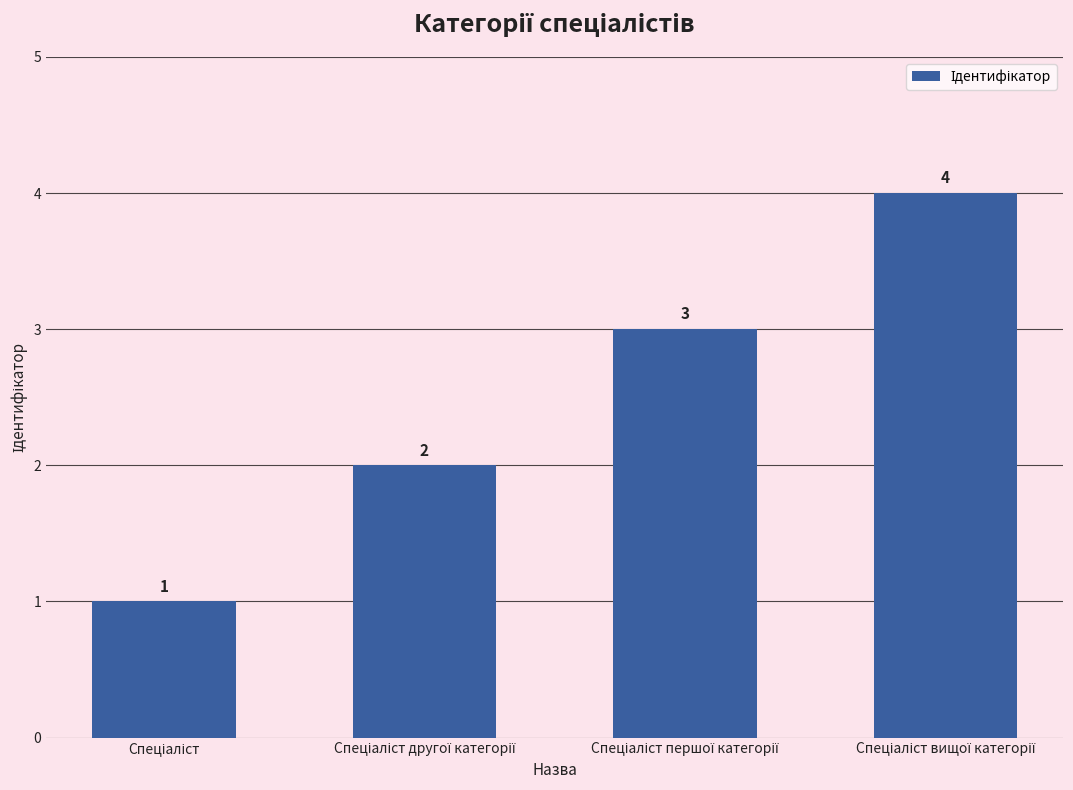

How many distinct data groups are displayed?

1